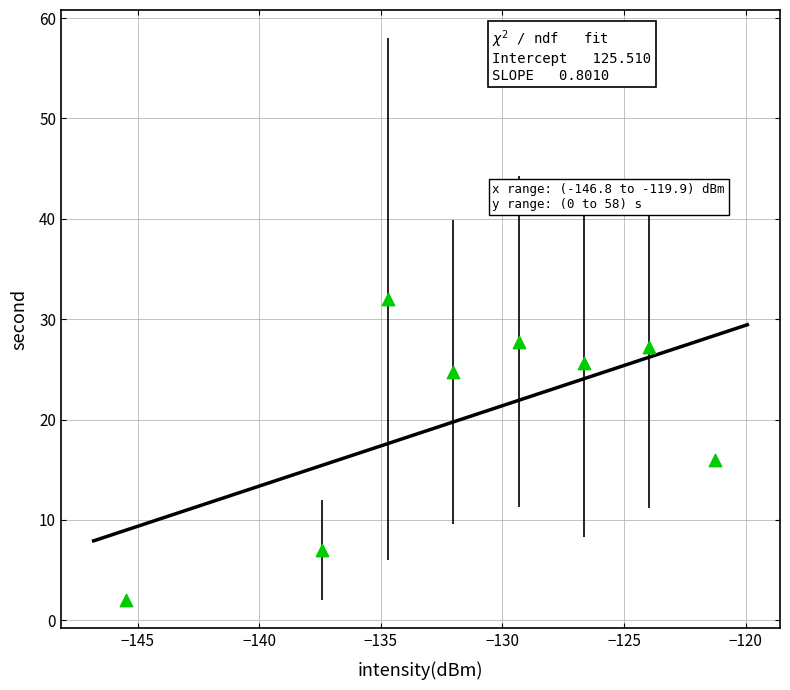

What Y value in the scatter plot is closest to 17?

16.0